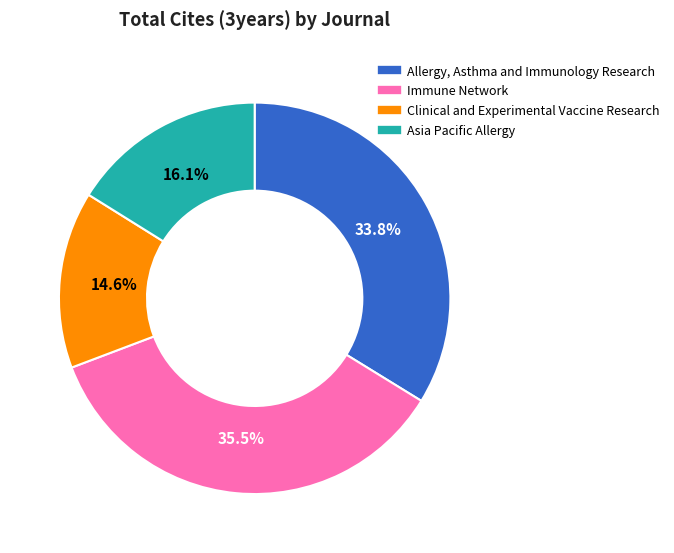

Which slice is the smallest?

Clinical and Experimental Vaccine Research